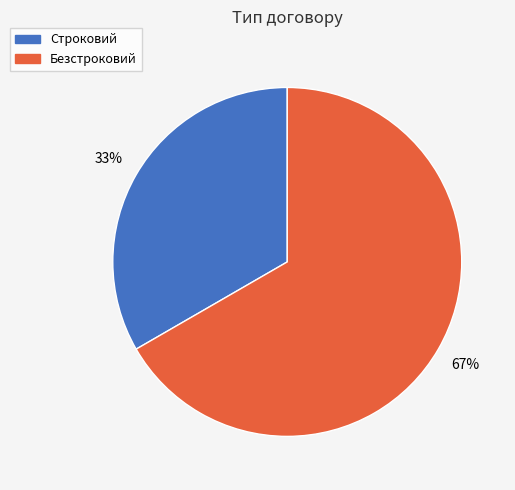

Do Строковий and Безстроковий together represent more than half of the pie?

Yes